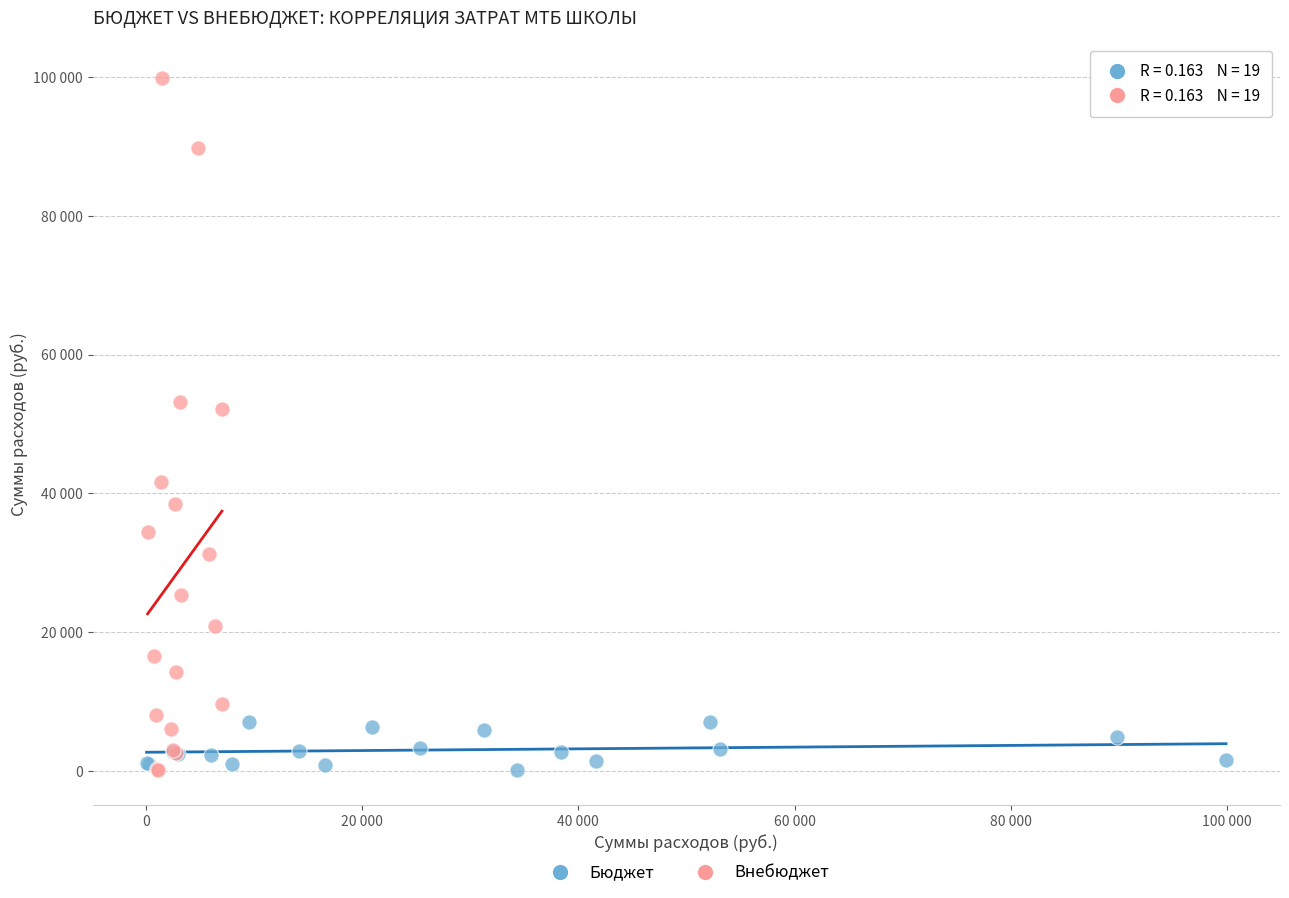

Which series reaches the maximum Y coordinate?

Внебюджет